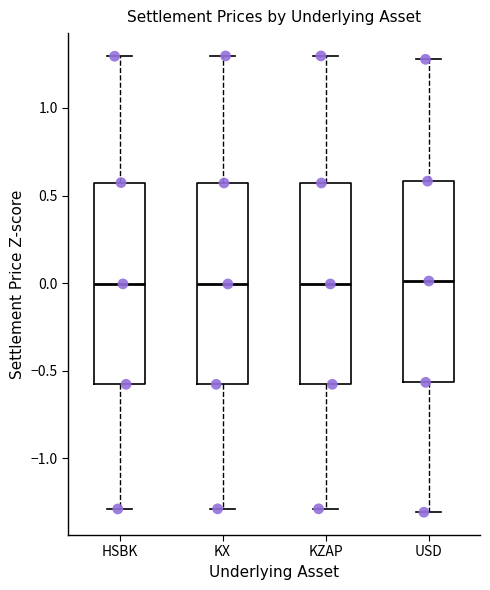

Where does the median line of the box for HSBK sit on the y-axis? The values are not printed on the chart, so give them approximately, as read against the axis.

0.00